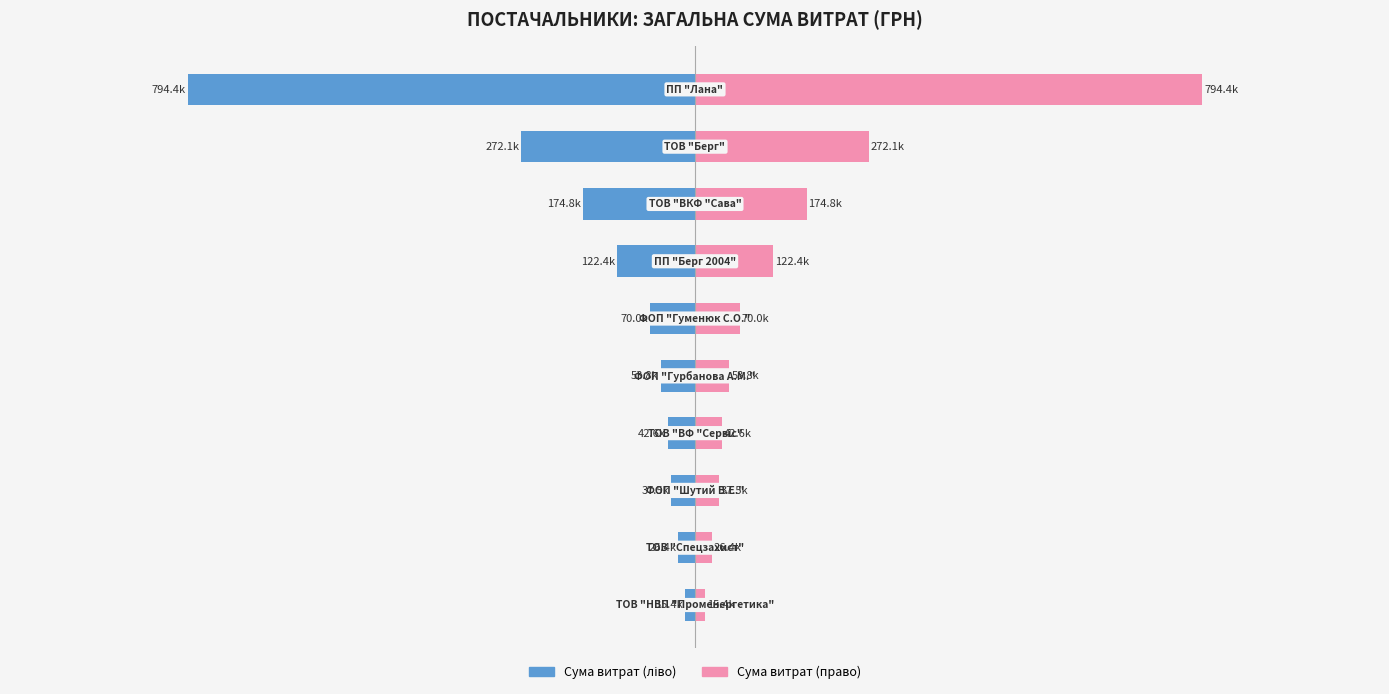

Reading left to right, what are all the values shown in this chart?

Сума (грн): 0=-15432.0	1=-26385.1	2=-37507.0	3=-42588.0	4=-53840.0	5=-70000.0	6=-122359.0	7=-174781.8	8=-272063.0	9=-794387.4
Сума (грн) (дубль): 0=15432.0	1=26385.1	2=37507.0	3=42588.0	4=53840.0	5=70000.0	6=122359.0	7=174781.8	8=272063.0	9=794387.4